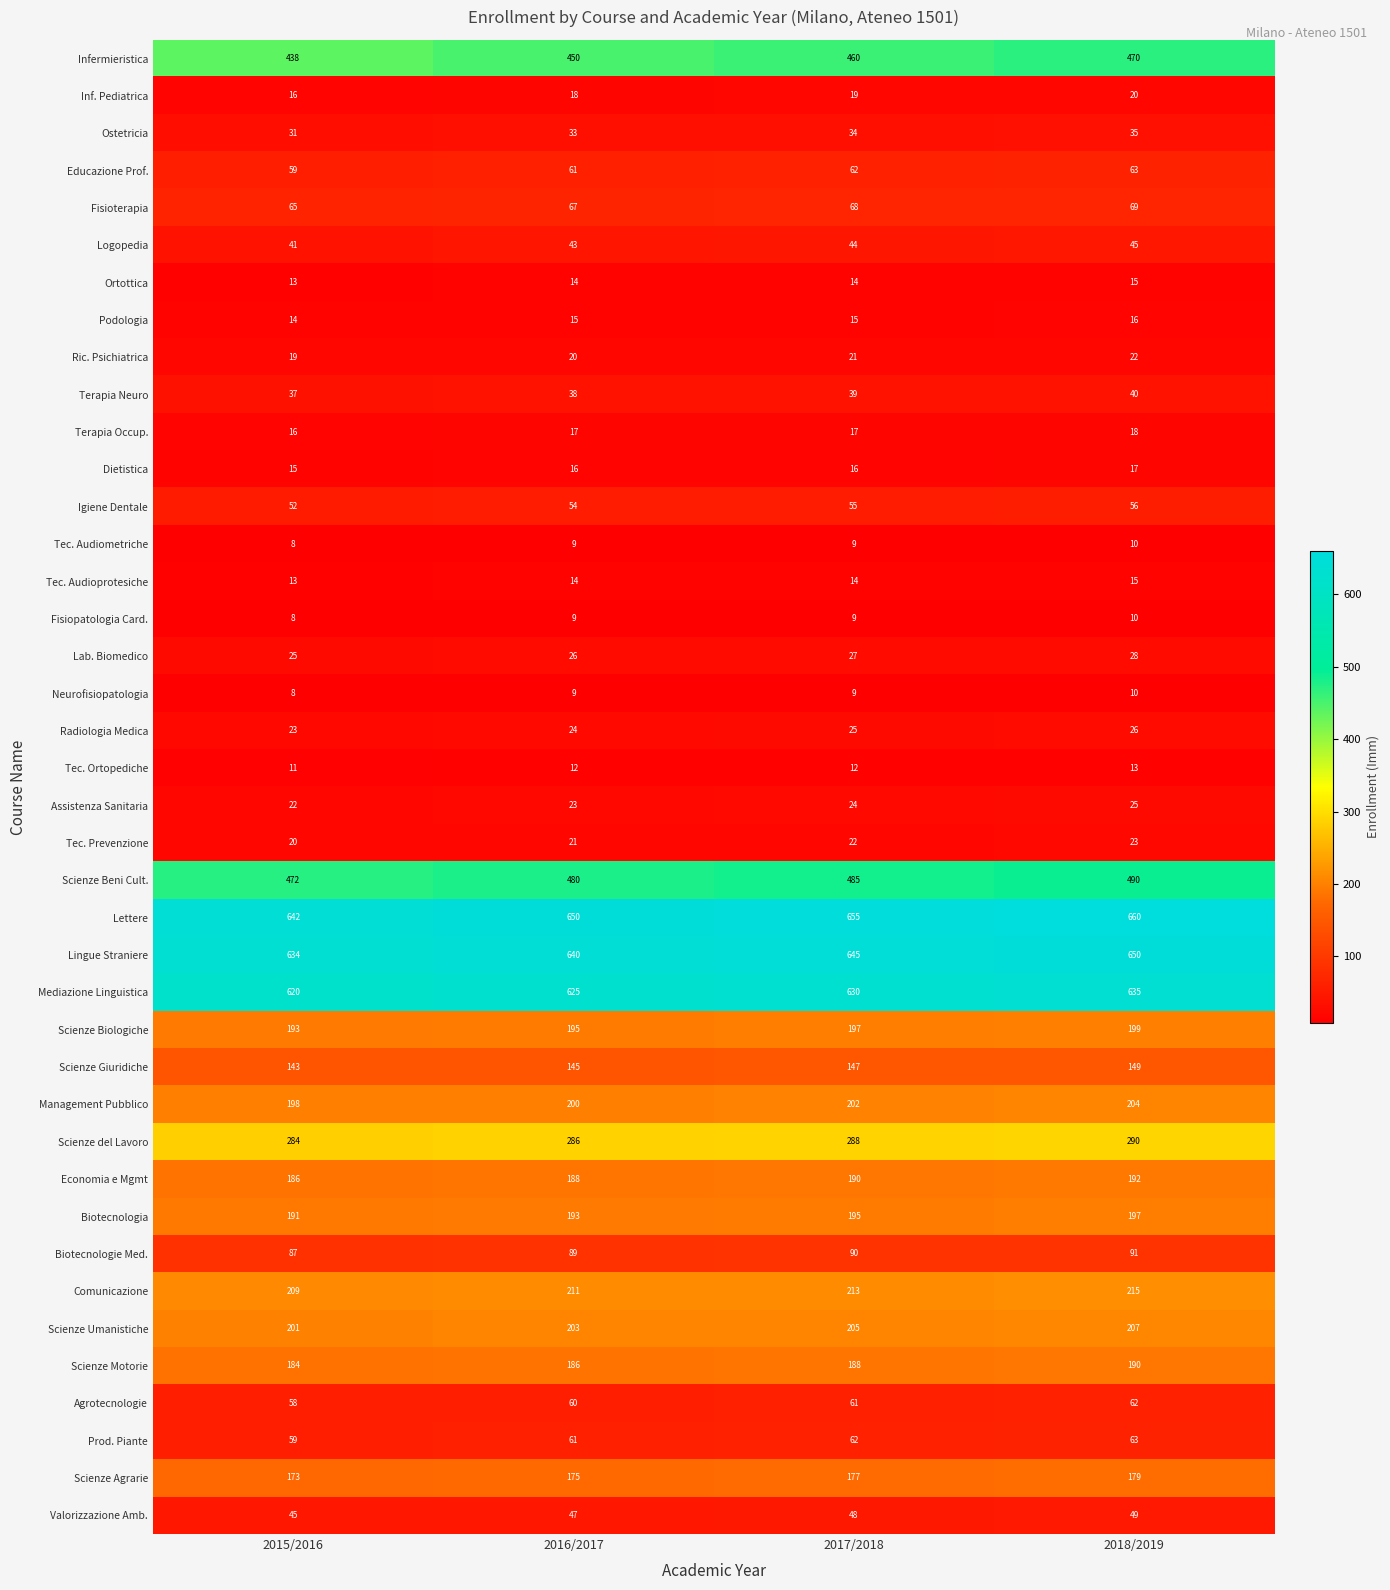

True or false: Radiologia Medica has a value of 25 at 2017/2018.

True